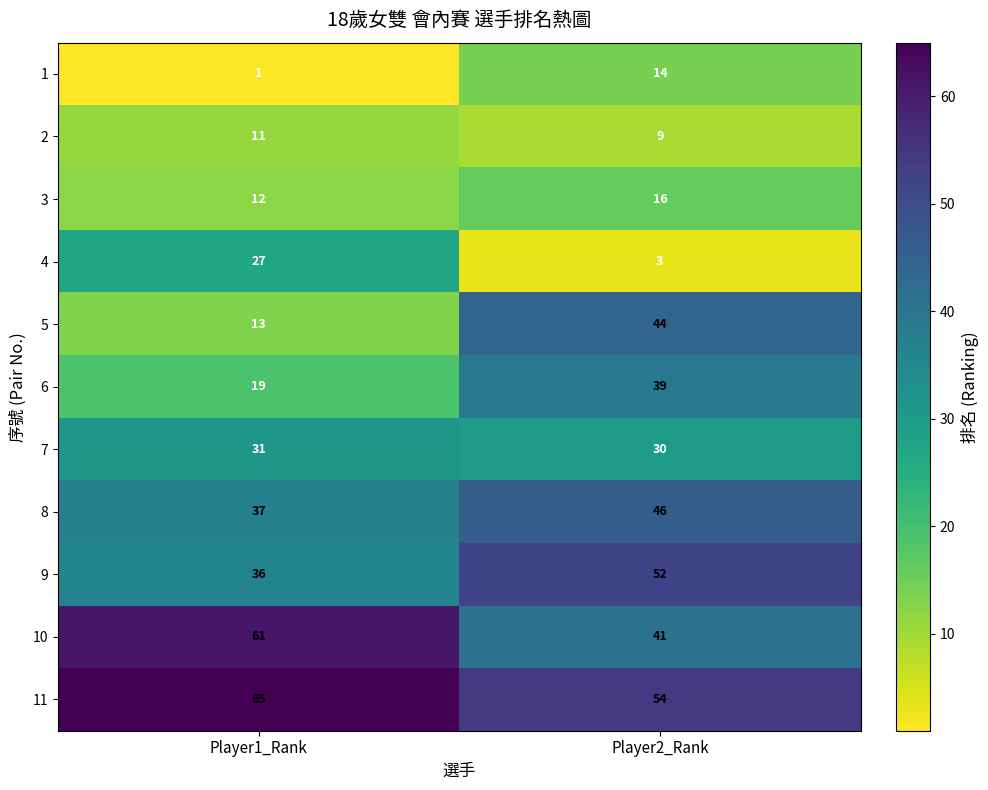

At which label is 1 closest to 7?

Player1_Rank